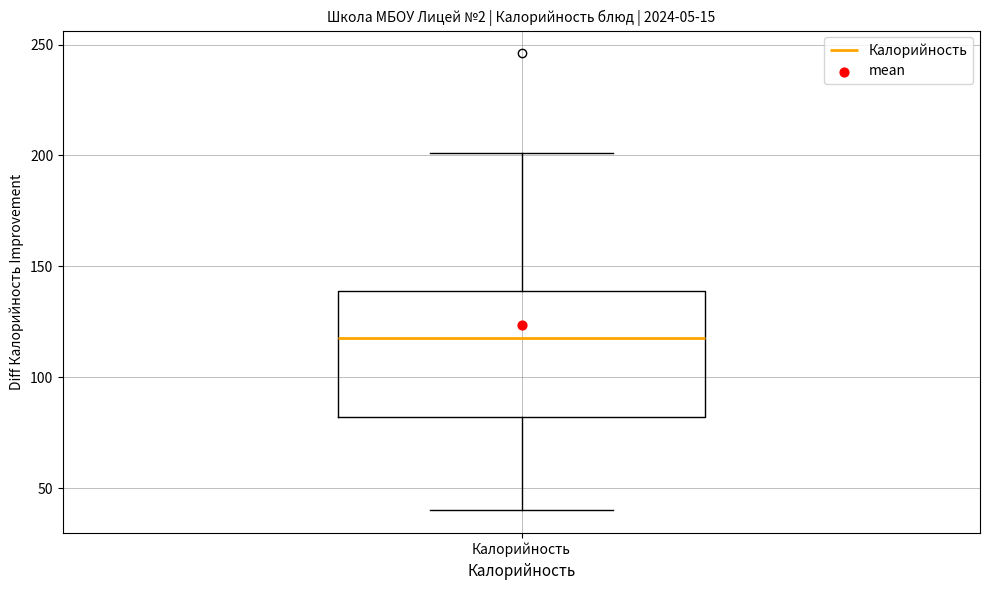

Read this box plot against the y-axis: the position of the median line, the range covered by the box, and the ends of both whiskers. The values are not printed on the chart, so give them approximately, as read against the axis.

median 120, box 80 to 140, whiskers 40 to 200